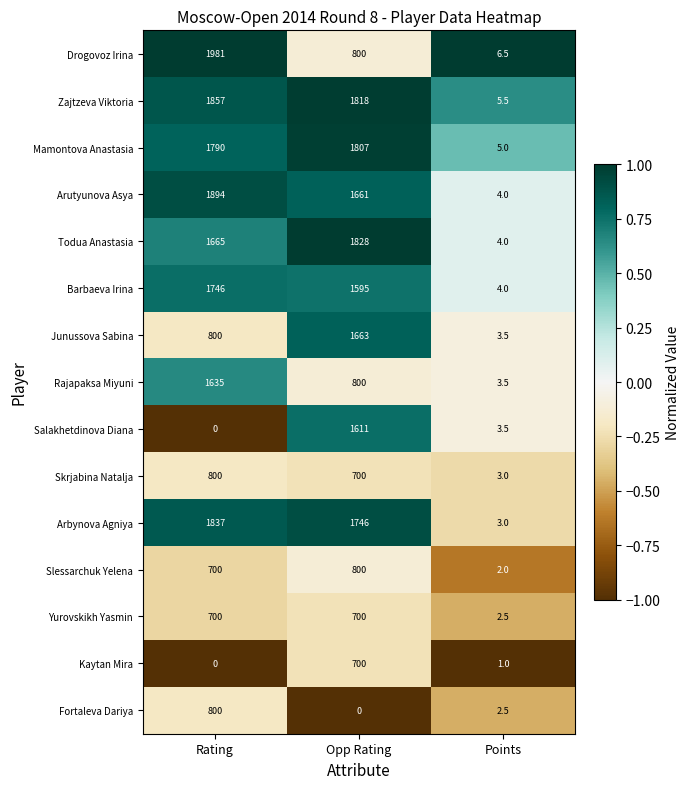

Which series has the largest total across all categories?

Zajtzeva Viktoria